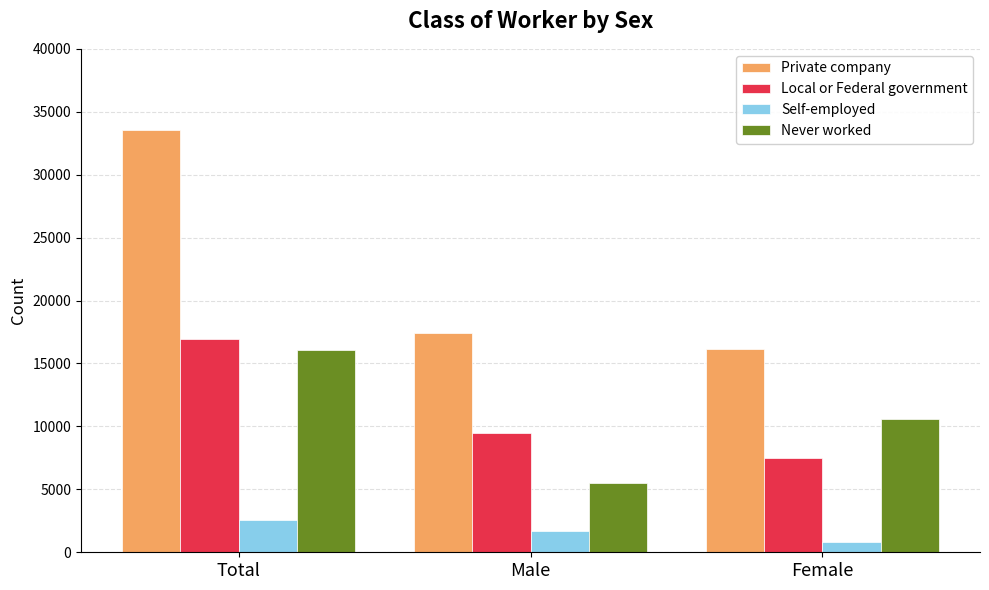

Which label corresponds to the smallest value in the chart?

Female